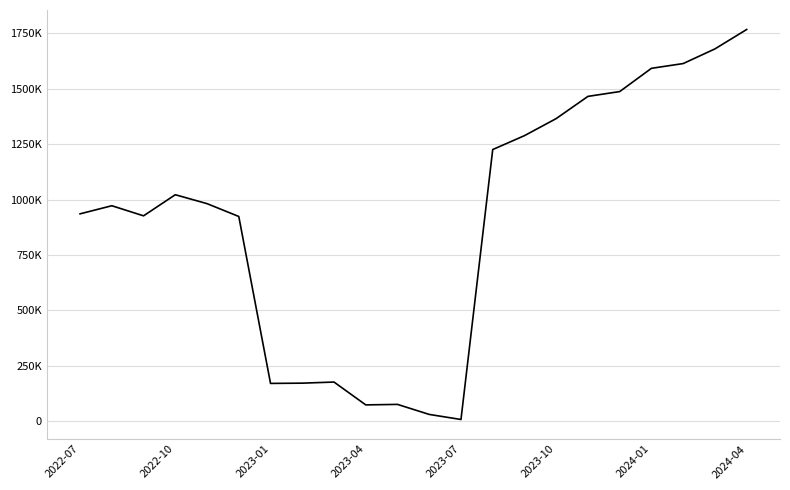

What is the sum of all values?

19963004